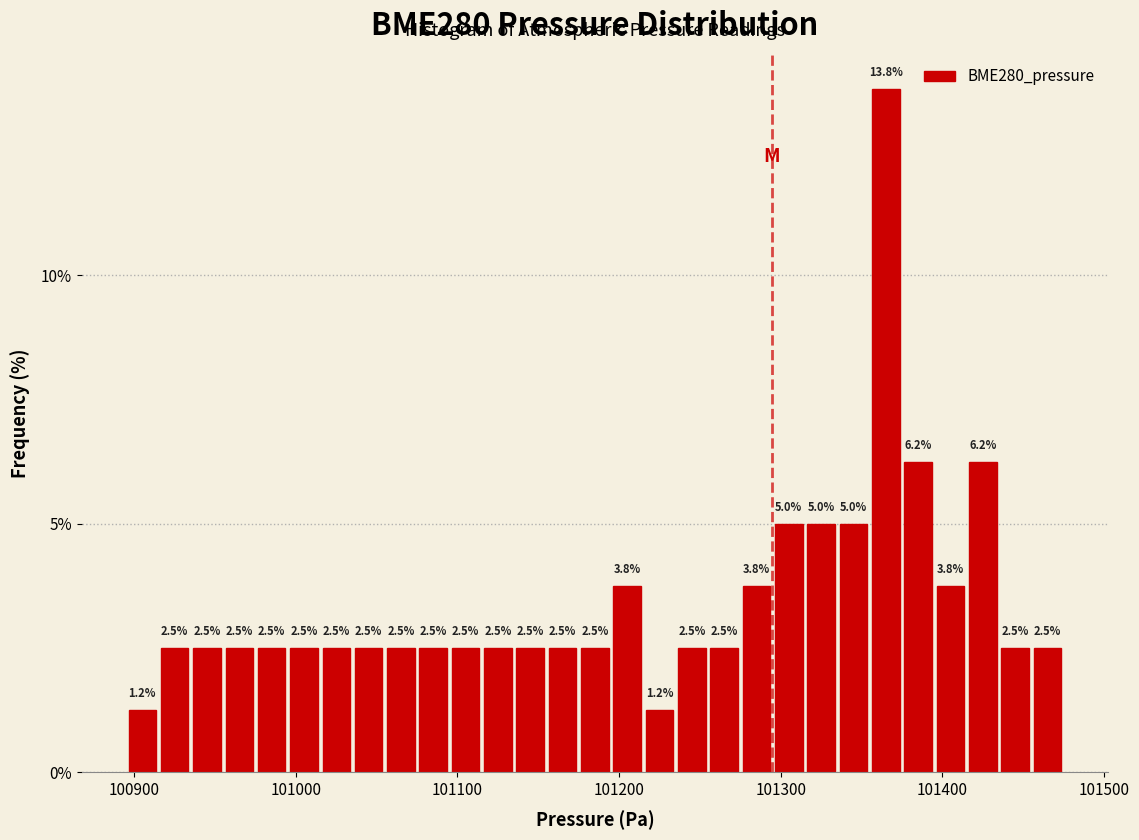

Read against the x-axis, roughly where is the centre of the tallest bar?

101370